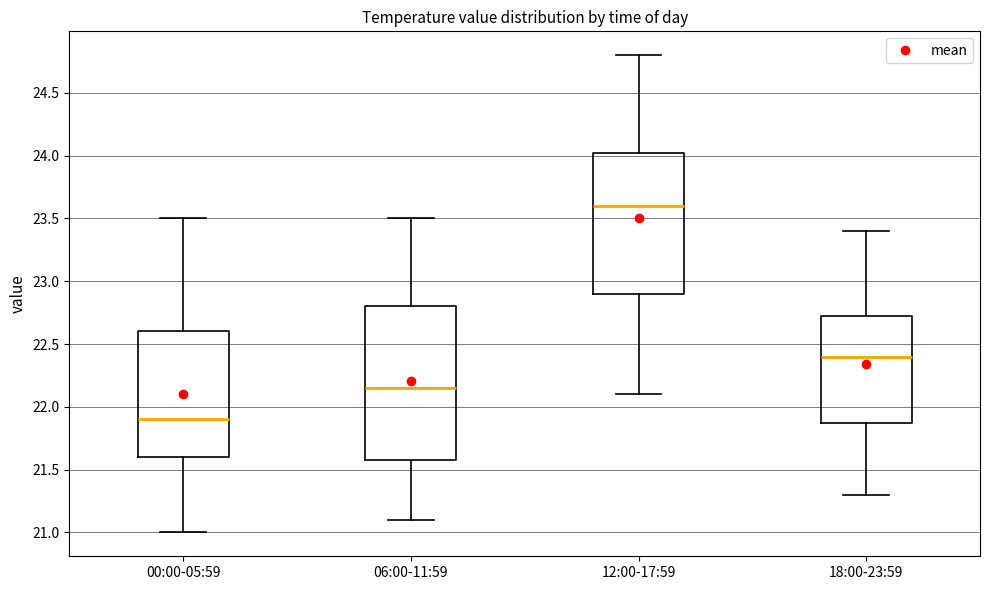

Reading left to right, read every box against the y-axis: the position of its median line, the range the box covers, and the ends of its whiskers. The values are not printed on the chart, so give them approximately, as read against the axis.

00:00-05:59: median 21.90, box 21.60 to 22.60, whiskers 21.00 to 23.50
06:00-11:59: median 22.15, box 21.60 to 22.80, whiskers 21.10 to 23.50
12:00-17:59: median 23.60, box 22.90 to 24.05, whiskers 22.10 to 24.80
18:00-23:59: median 22.40, box 21.90 to 22.75, whiskers 21.30 to 23.40